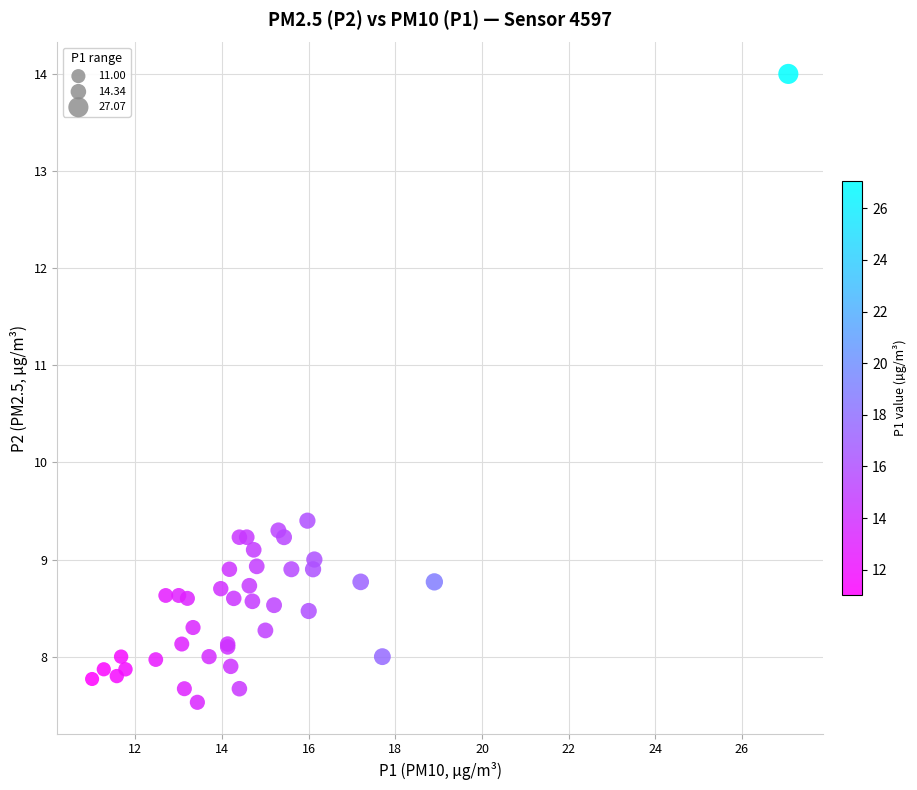

What Y value in the scatter plot is closest to 10?

9.4